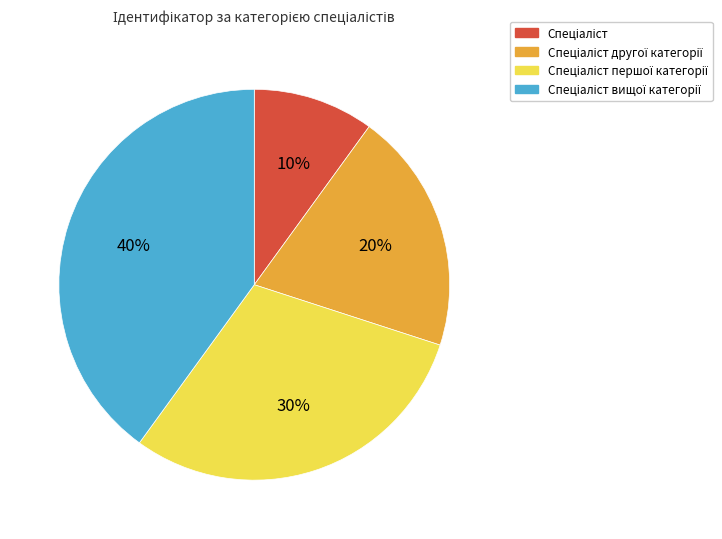

How many slices are in this pie chart?

4